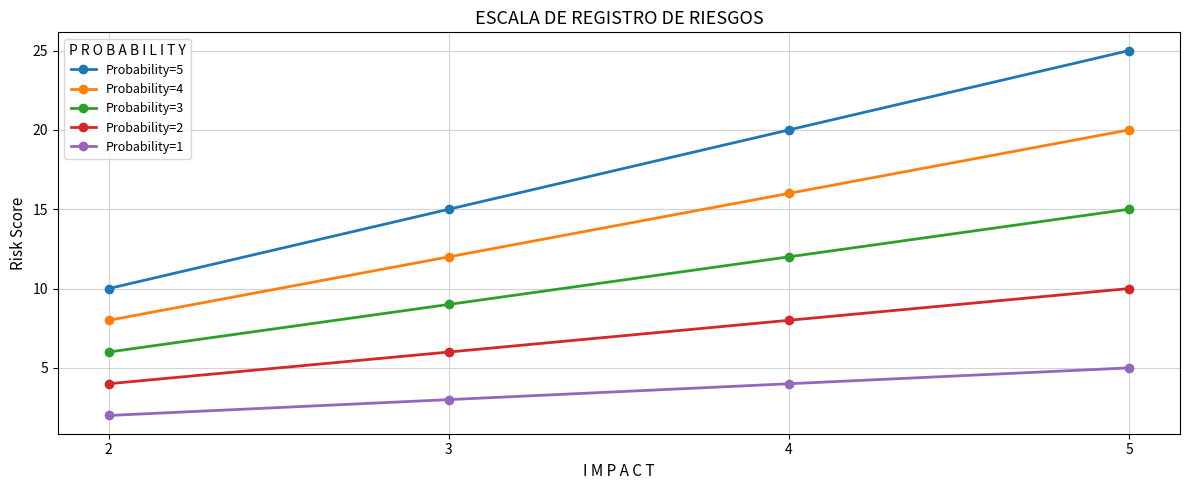

At which category is the sum across all series the highest?

5